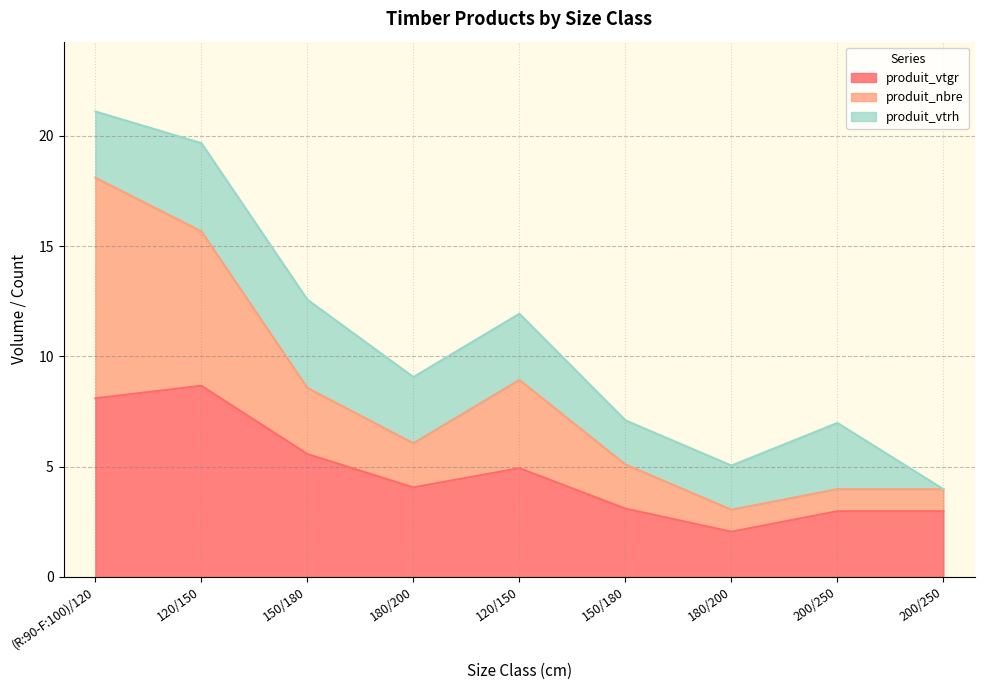

Does the chart have visible grid lines?

Yes